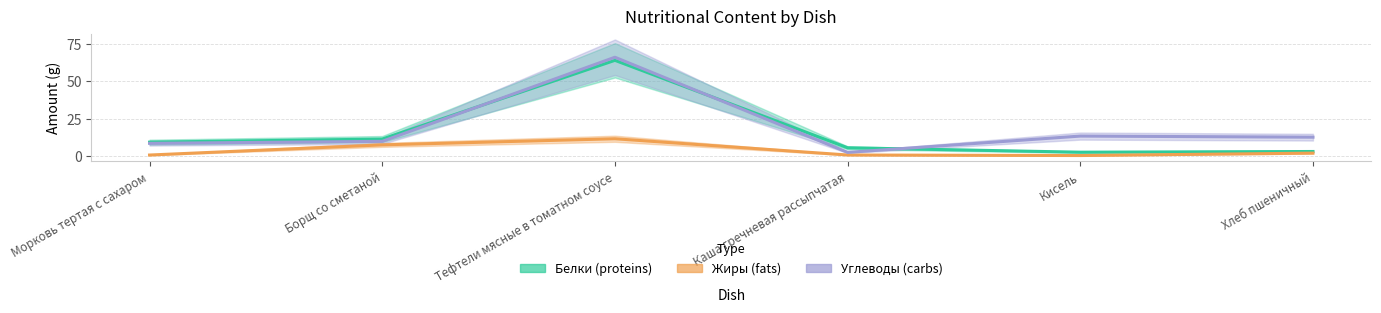

How many values in the Углеводы (carbs) series exceed 12?

3